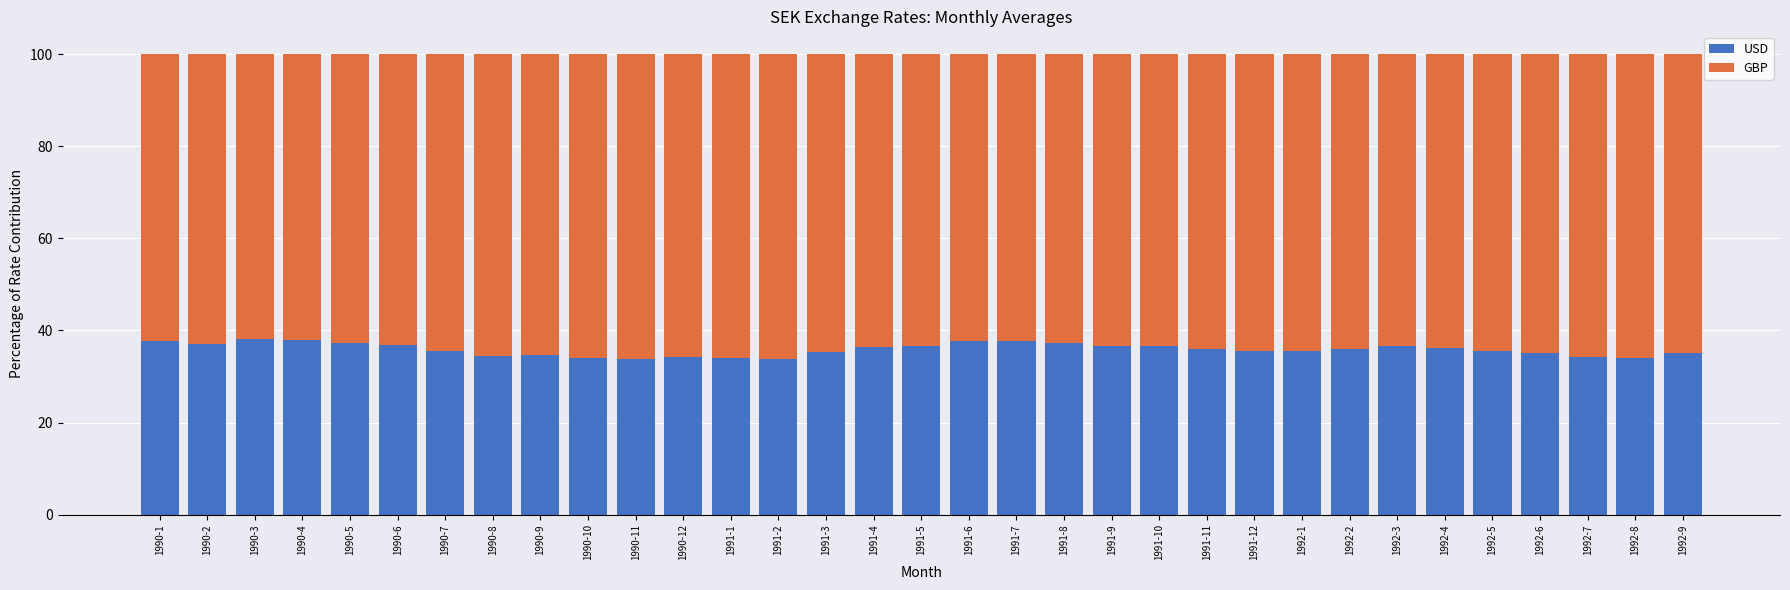

What is the total value across all series at 1992-8?

100.0